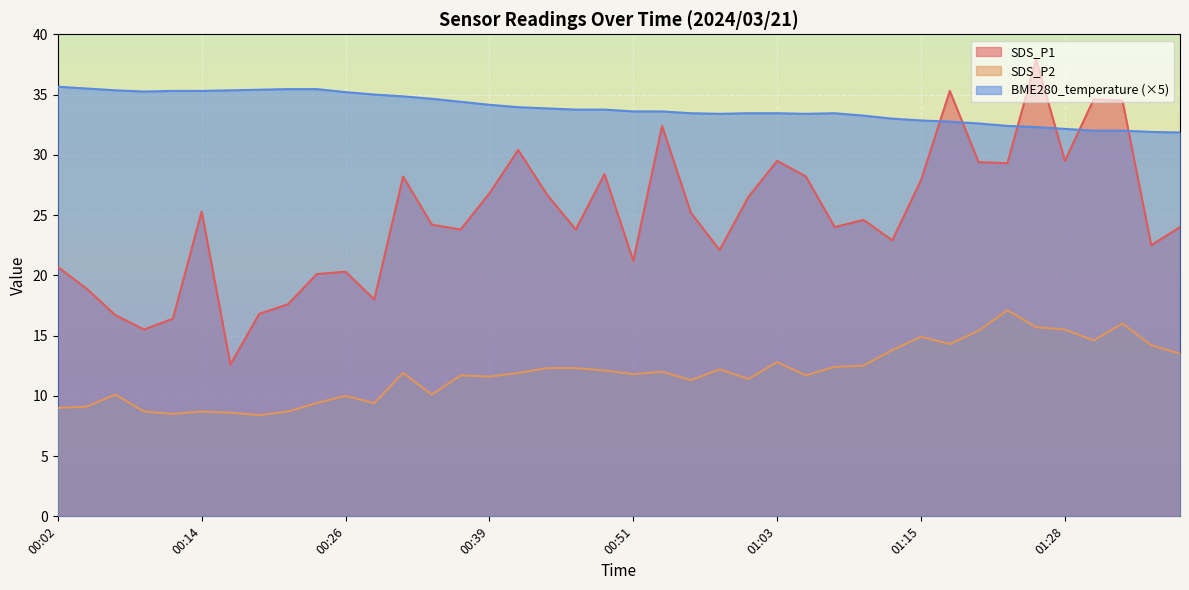

True or false: SDS_P2 and BME280_temperature intersect in this chart.

False